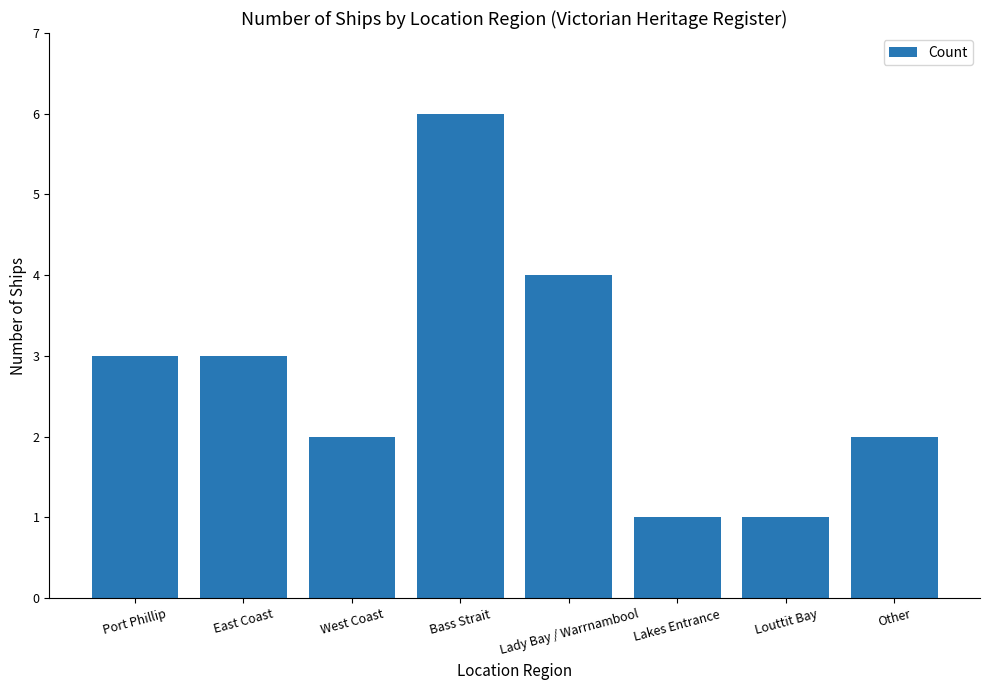

The chart shows a value of 3 at Other. True or false?

False